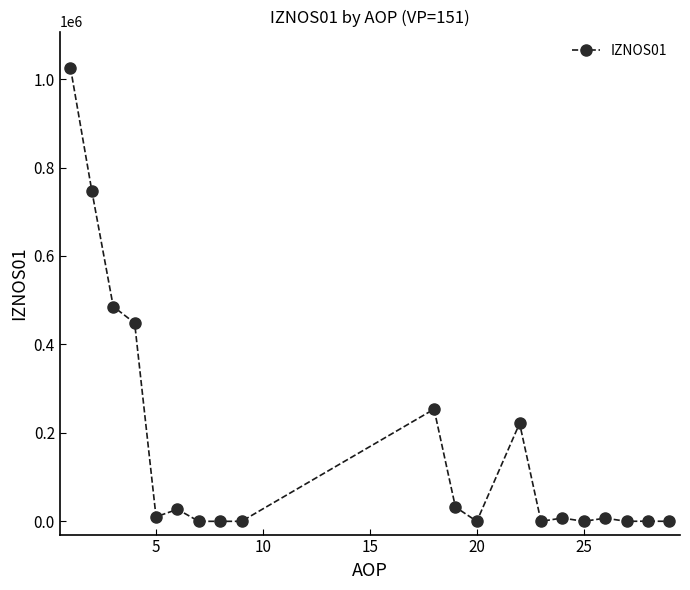

What is the maximum value shown in the chart?

1025502.9